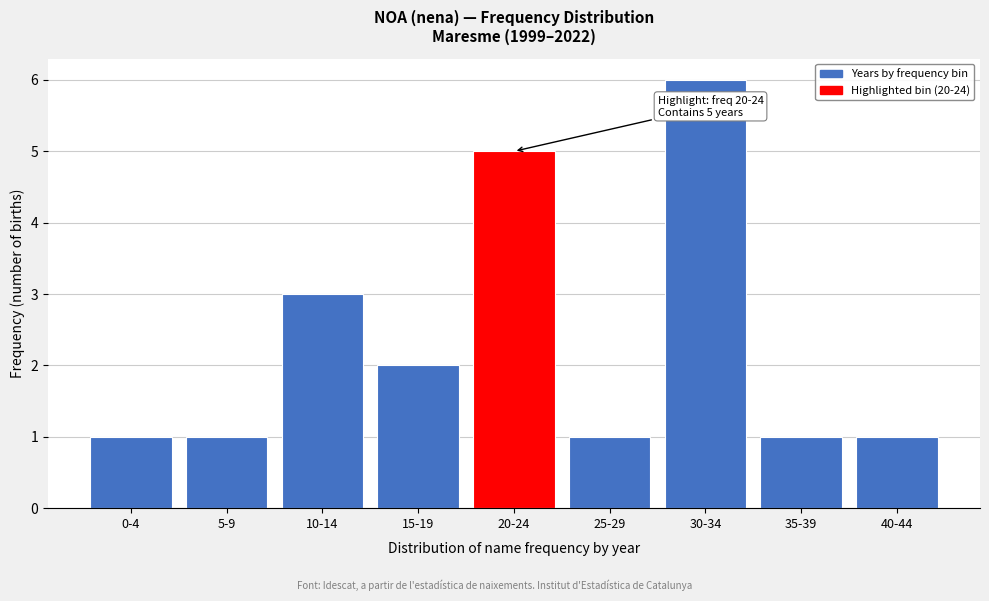

Reading left to right, what are all the values shown in this chart?

1	1	3	2	5	1	6	1	1